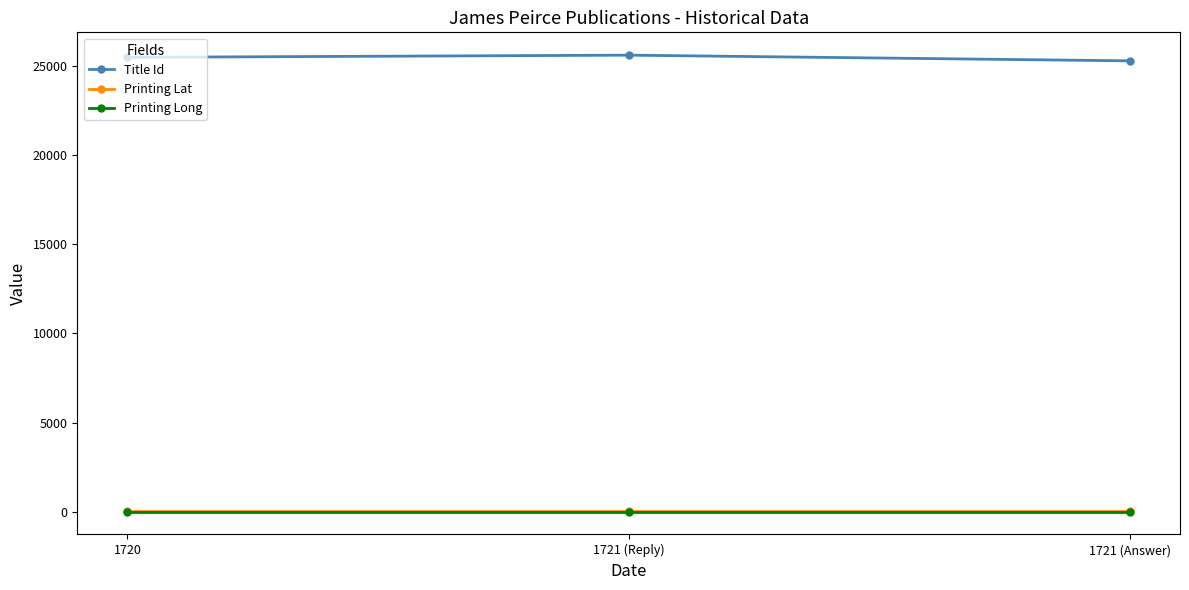

Is it true that Printing Lat equals 51.5 at 1720?

True